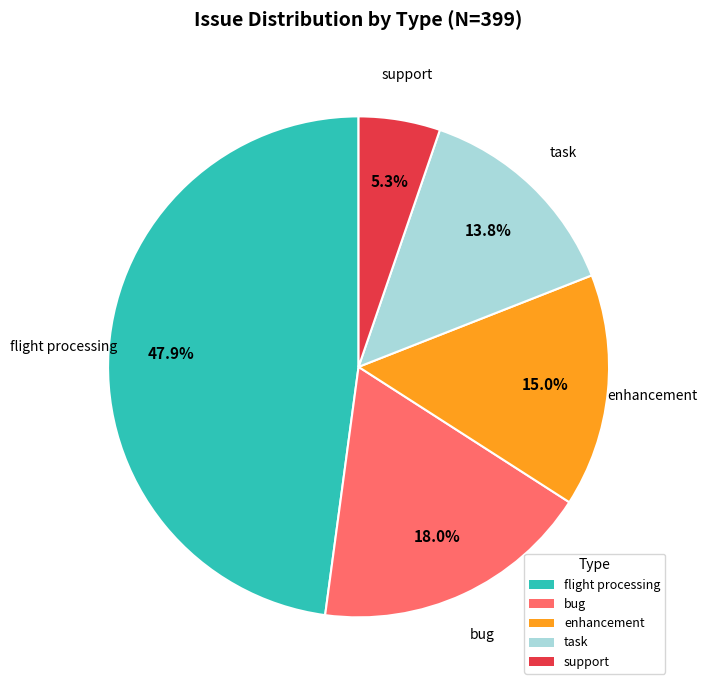

Count the number of slices in the pie.

5